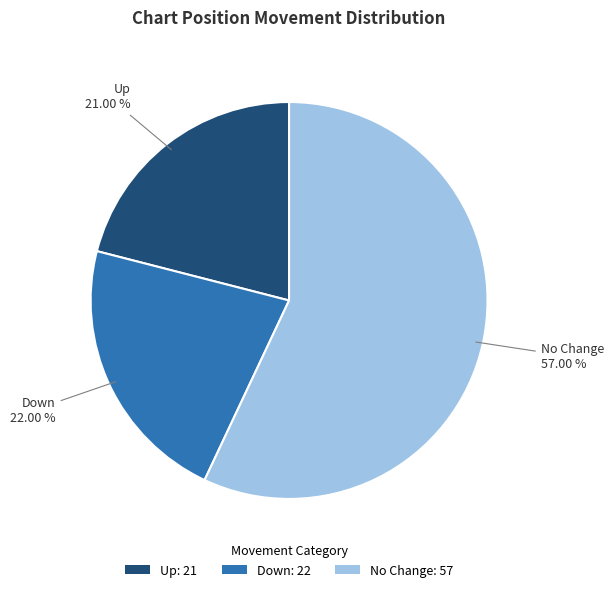

Is there a majority slice in this chart?

Yes